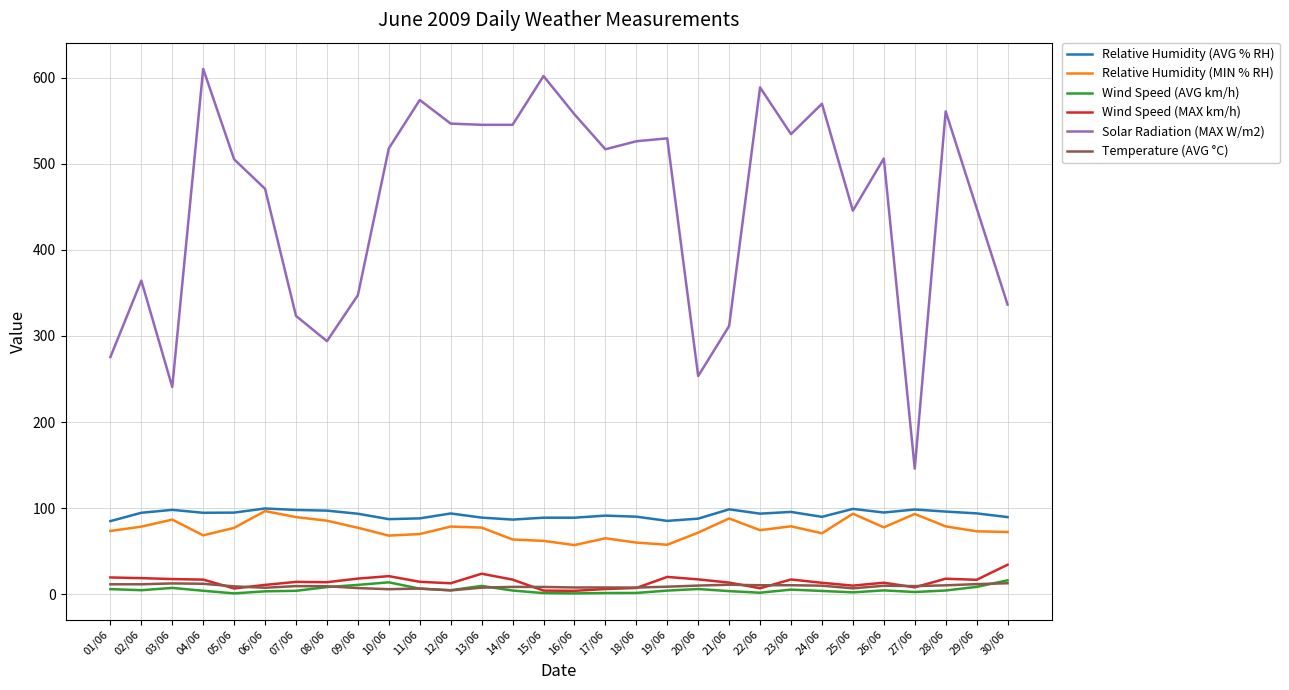

Which category has the lowest value in the Solar Radiation (MAX W/m2) series?

27/06